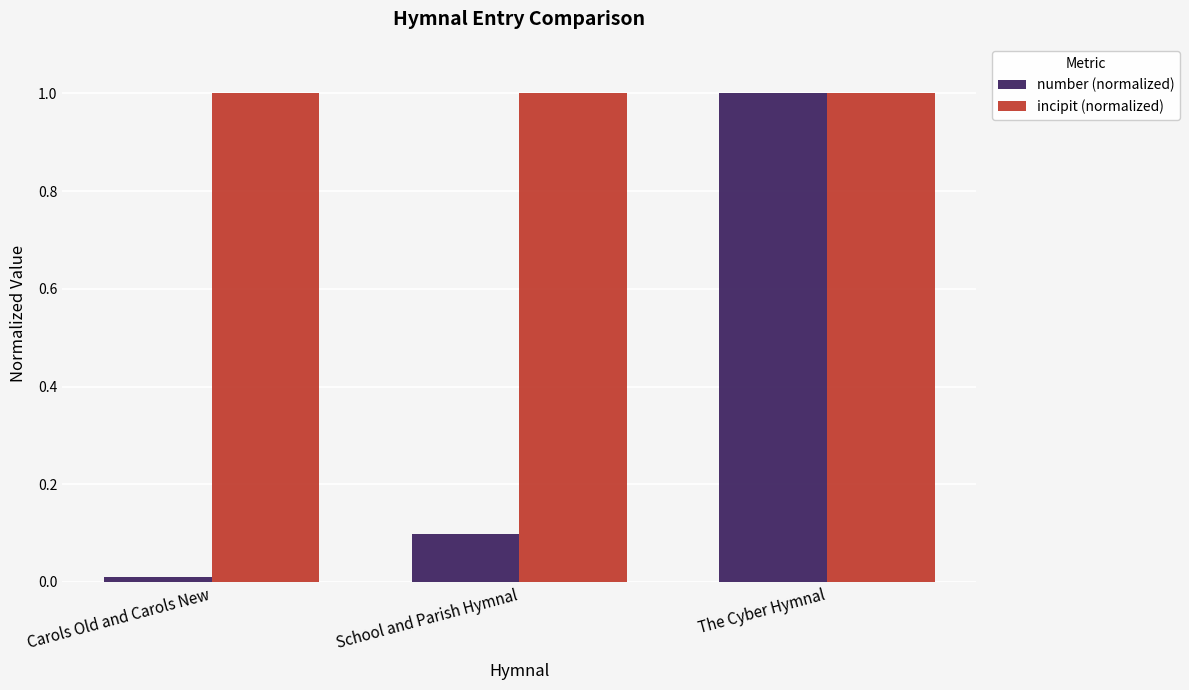

What is the greatest value displayed?

1.0